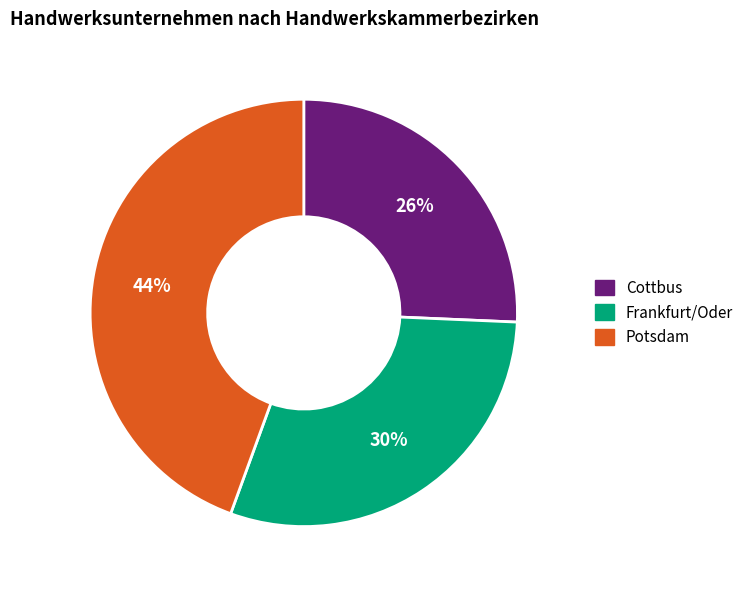

Count the number of slices in the pie.

3